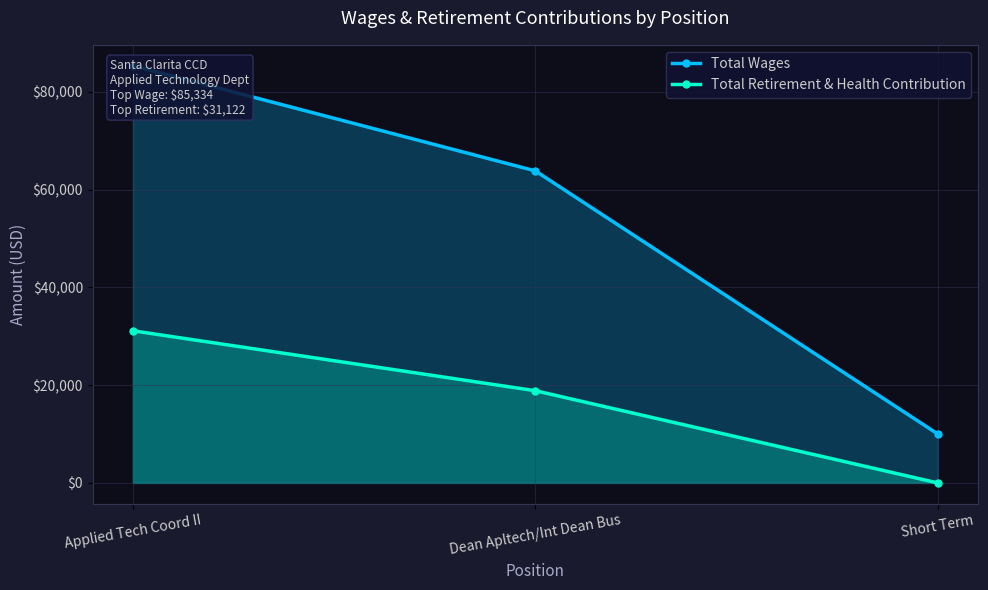

Is the value of Total Retirement & Health Contribution at Short Term greater than the value of Total Wages at Short Term?

No